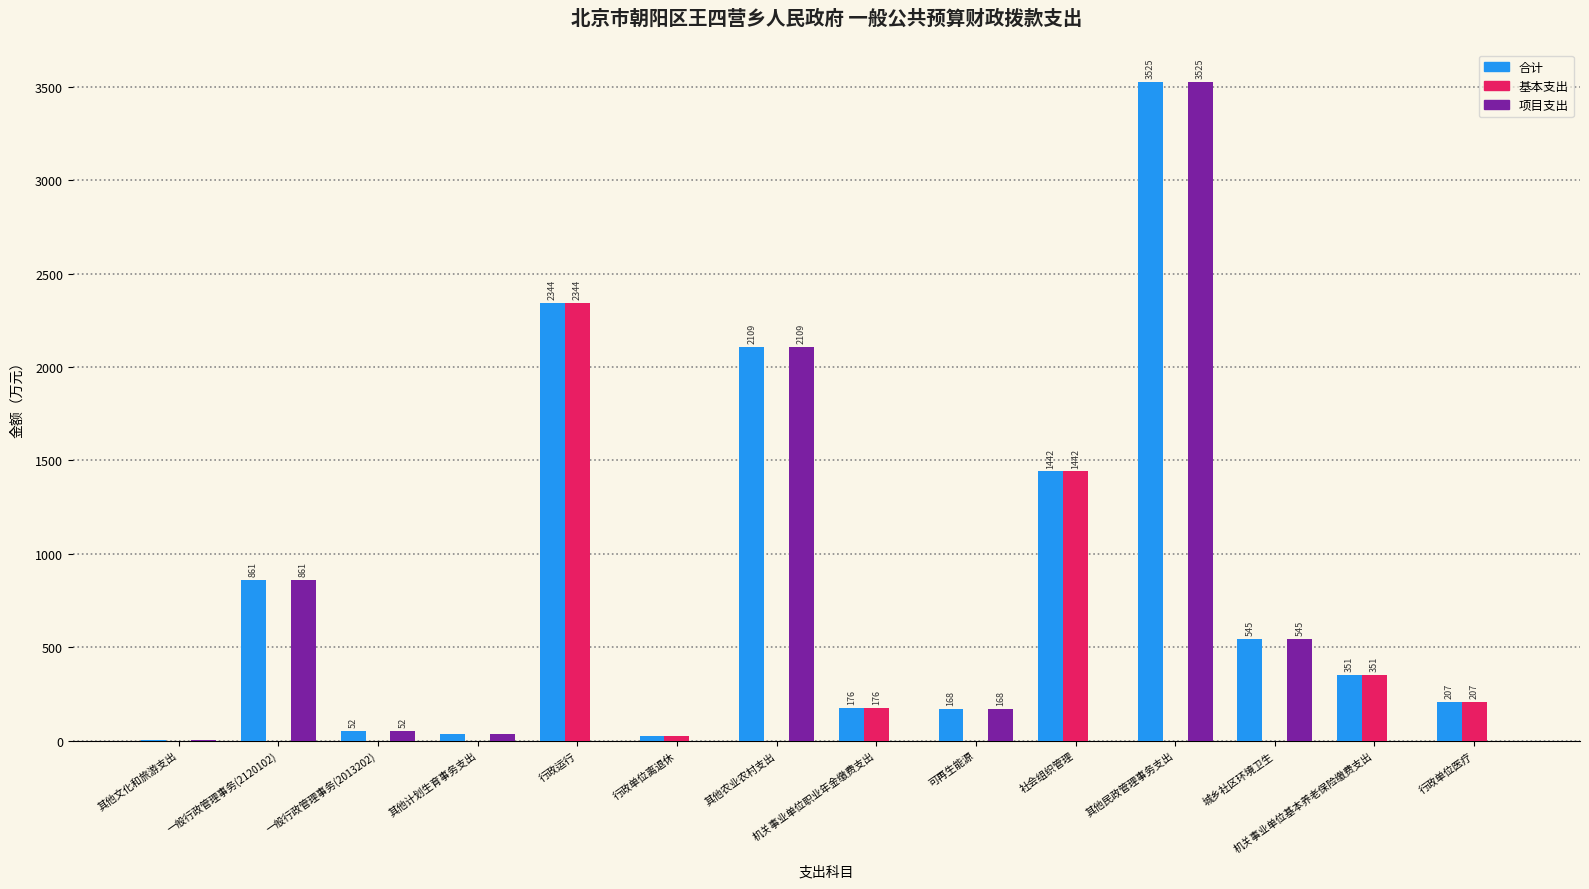

Which series changed the most between 其他文化和旅游支出 and 行政运行?

基本支出